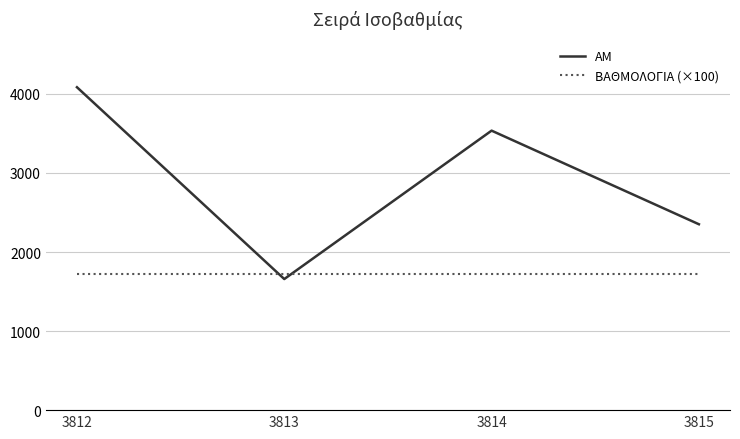

How many values in the ΑΜ series are below 3535?

2